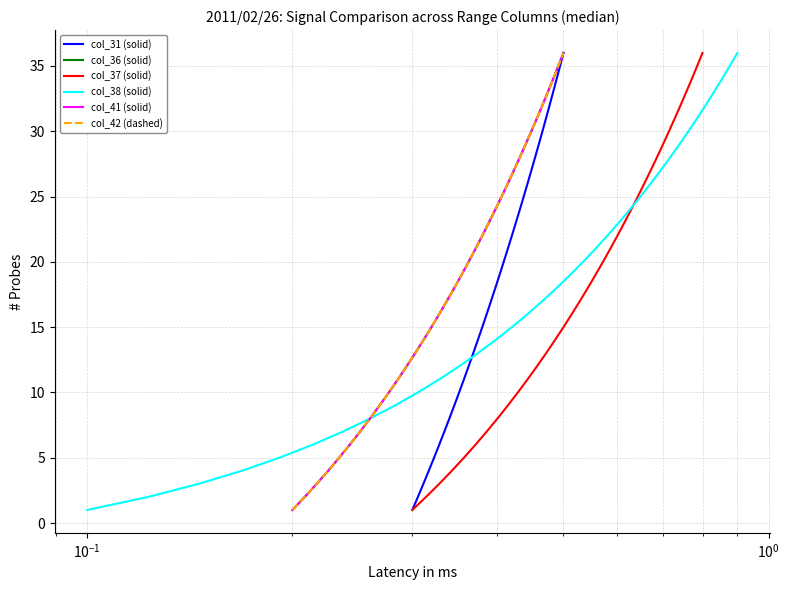

How many values in the col_37 (solid) series exceed 19?

17